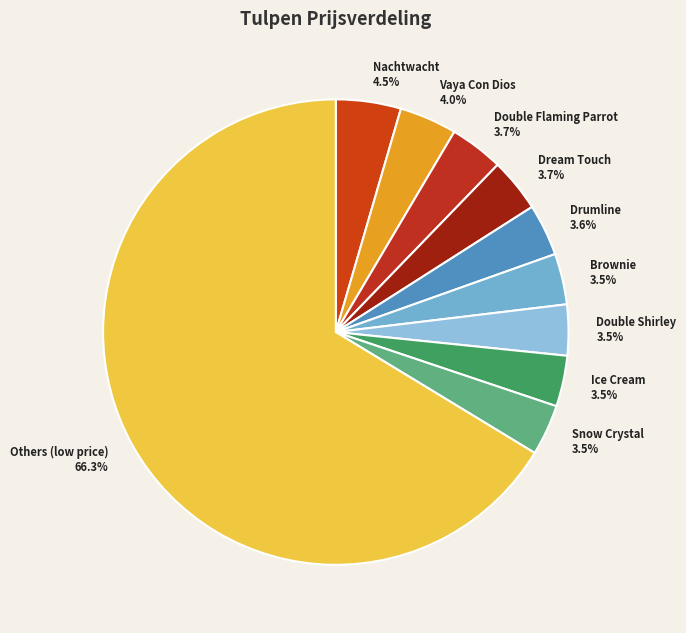

What is the ratio of the value at Vaya Con Dios to the value at Dream Touch?

1.1